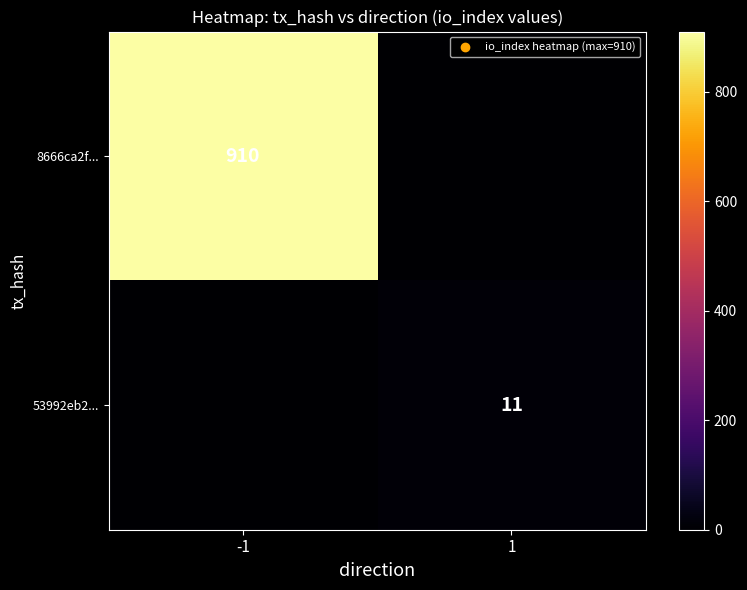

At how many categories does at least one series exceed 138?

1